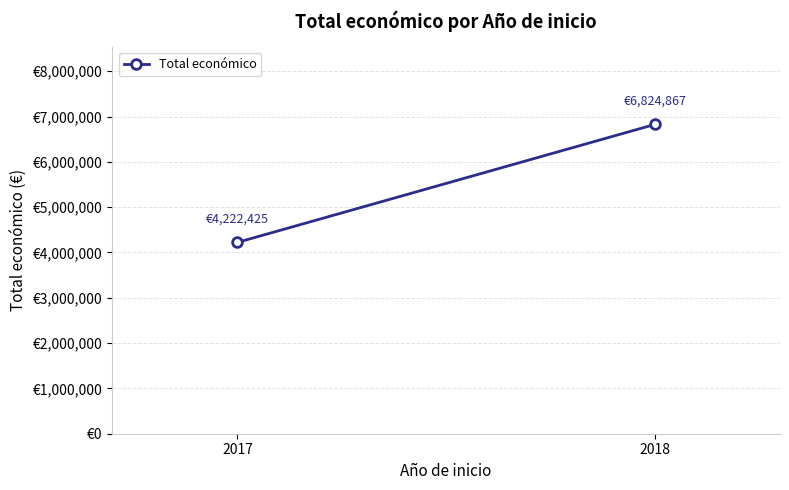

Reading left to right, what are all the values shown in this chart?

2017=4222425	2018=6824867